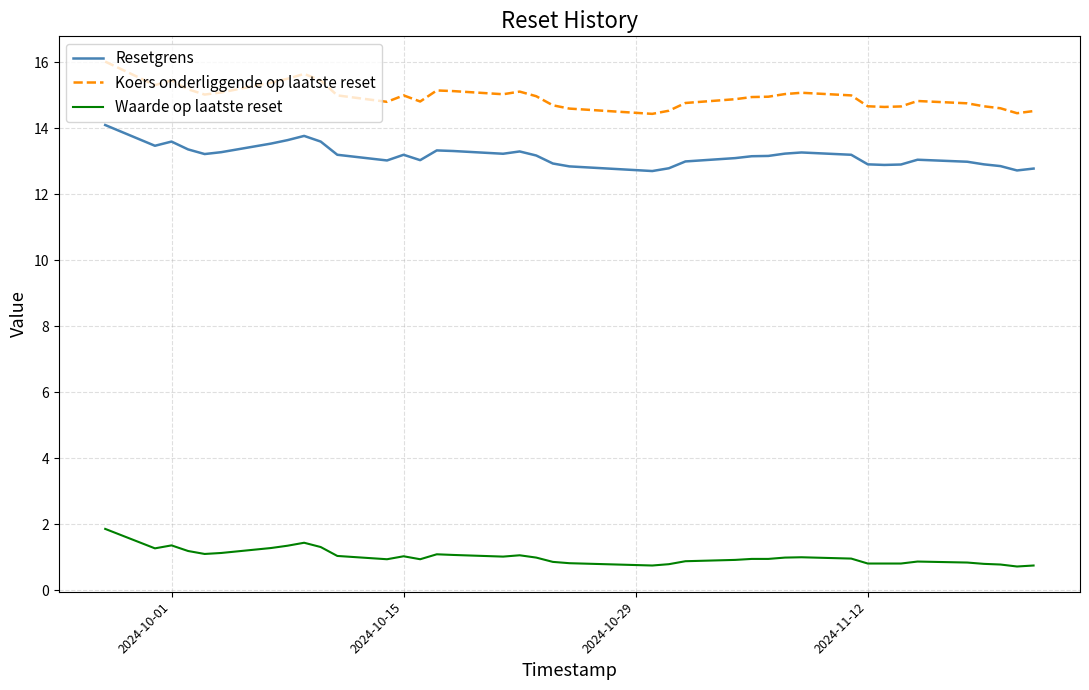

Which series has the largest total across all categories?

Koers onderliggende op laatste reset